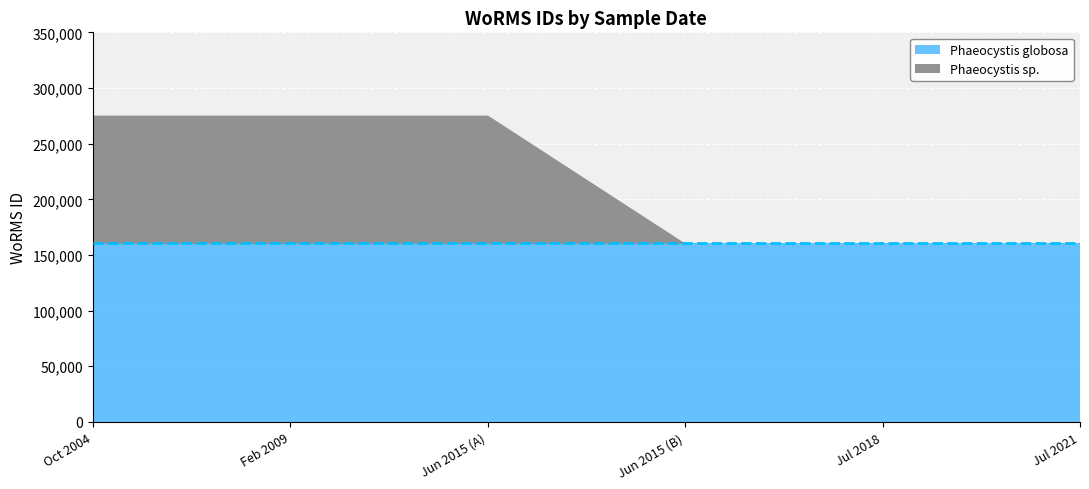

How many distinct data groups are displayed?

2